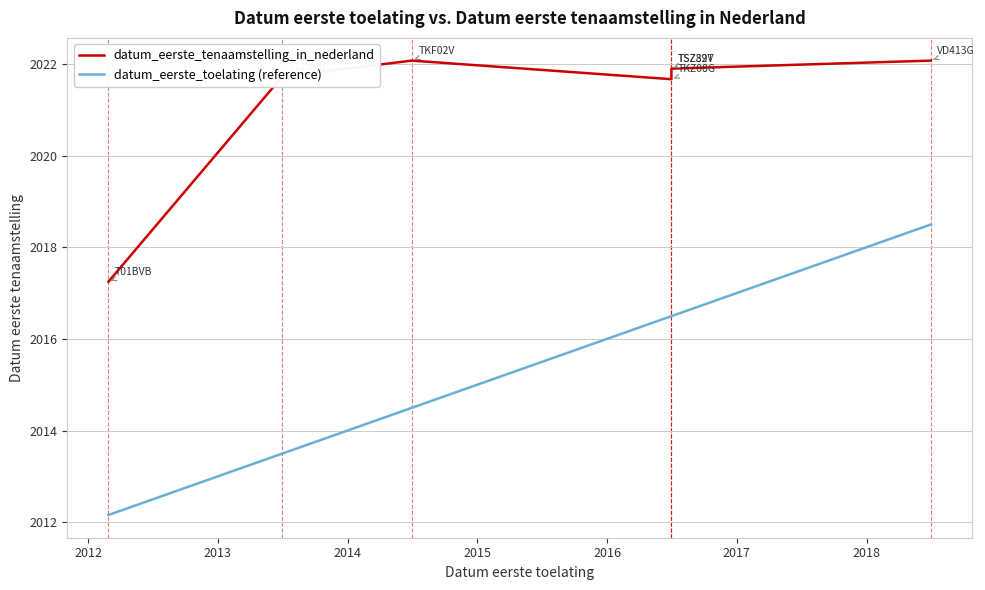

What is the average value of the datum_eerste_toelating (reference) series?

2015.4